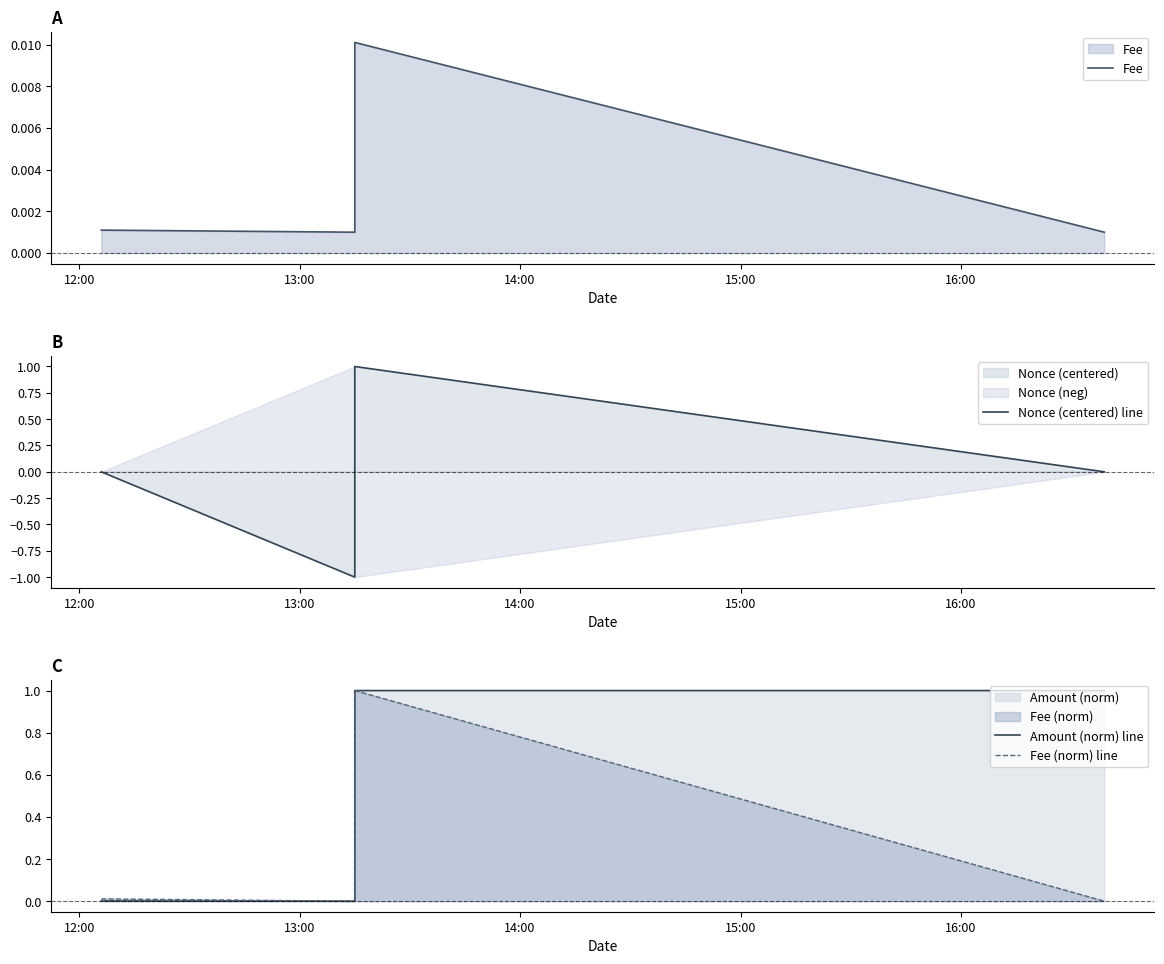

Where is the first local minimum for Amount (norm) line?

13:00